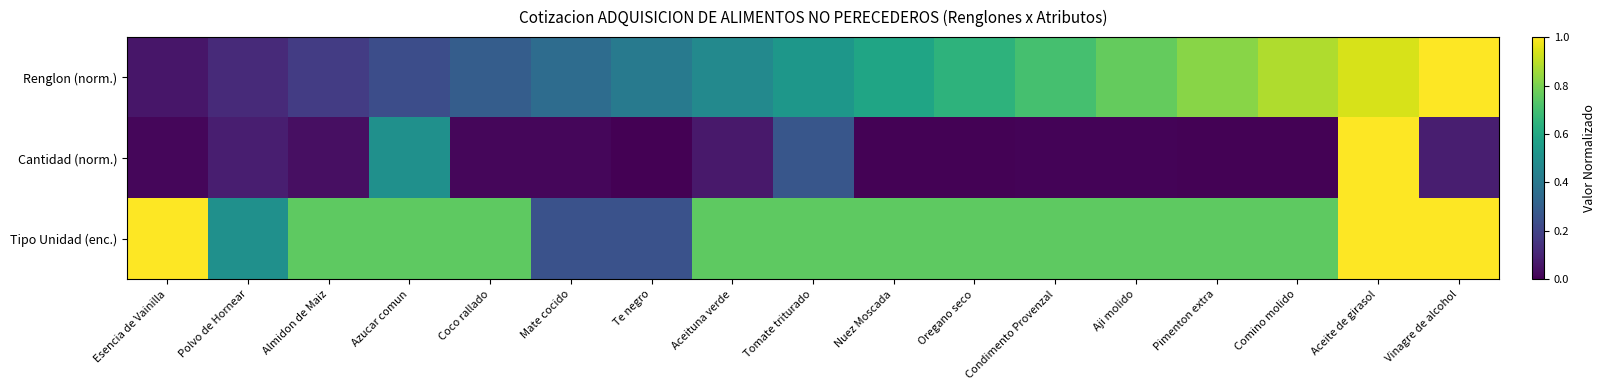

Count the number of categories in the chart.

17